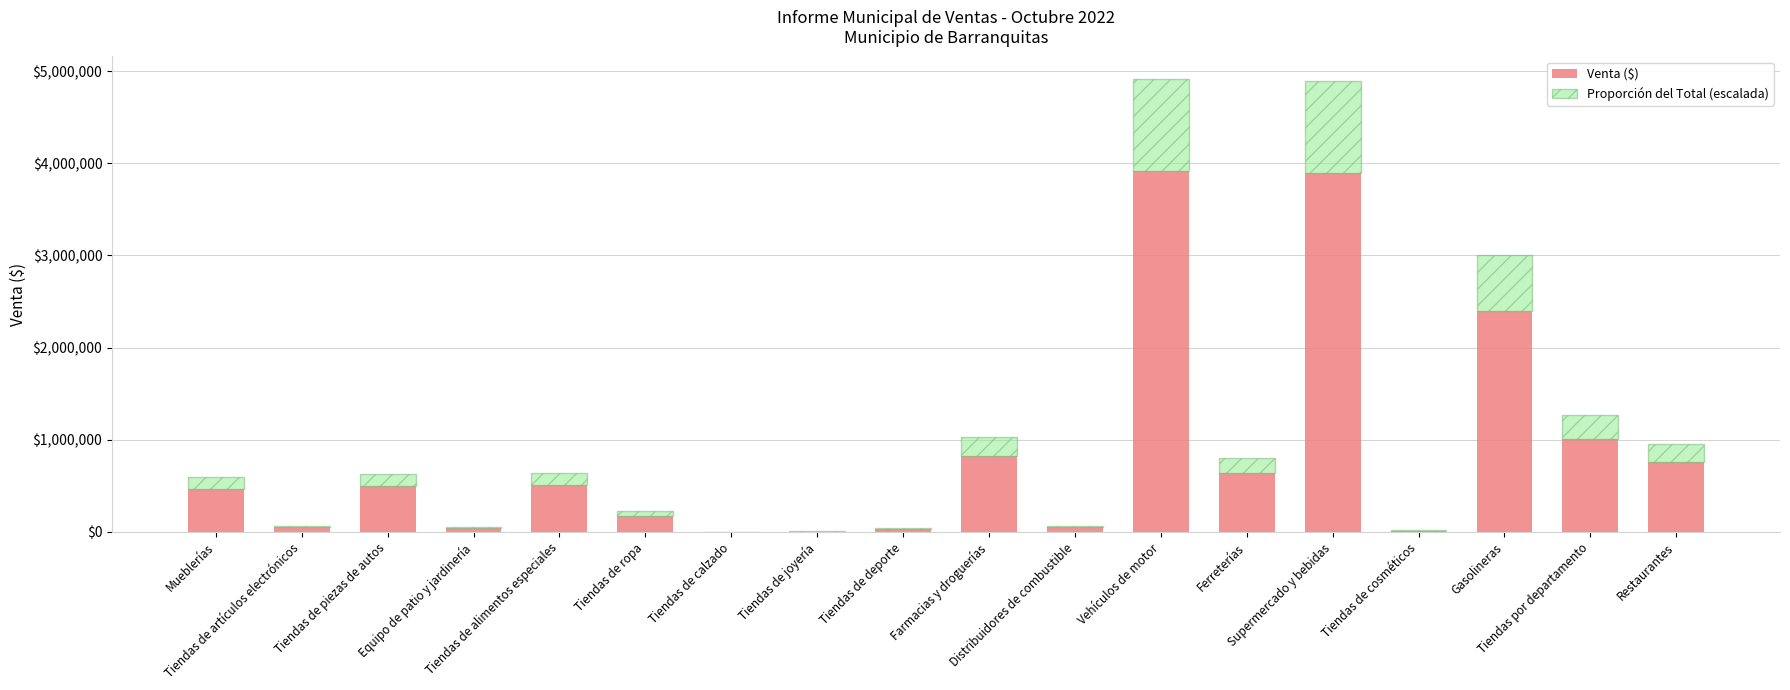

What is the sum of all Venta ($) values?

15295686.3